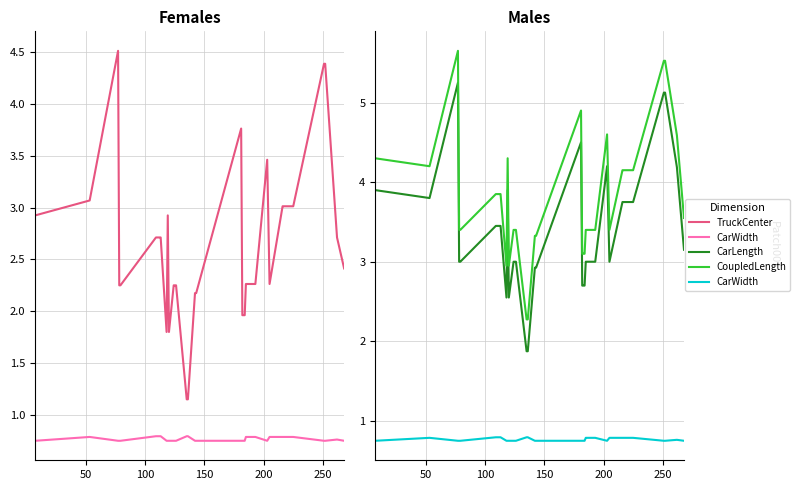

Reading left to right, extract all data points from this chart.

TruckCenter: 2.9	3.1	4.5	2.2	2.2	2.7	2.7	2.7	2.7	2.7	1.8	2.9	1.8	2.2	2.2	2.2	1.1	1.1	2.2	2.2	3.8	2.0	2.0	2.0	2.3	2.3	2.3	2.3	2.3	3.5	2.3	3.0	3.0	3.0	3.0	3.0	4.4	4.4	2.7	2.4
CarWidth: 0.8	0.8	0.8	0.8	0.8	0.8	0.8	0.8	0.8	0.8	0.8	0.8	0.8	0.8	0.8	0.8	0.8	0.8	0.8	0.8	0.8	0.8	0.8	0.8	0.8	0.8	0.8	0.8	0.8	0.8	0.8	0.8	0.8	0.8	0.8	0.8	0.8	0.8	0.8	0.8
CarLength: 3.9	3.8	5.2	3.0	3.0	3.5	3.5	3.5	3.5	3.5	2.5	3.9	2.5	3.0	3.0	3.0	1.9	1.9	2.9	2.9	4.5	2.7	2.7	2.7	3.0	3.0	3.0	3.0	3.0	4.2	3.0	3.8	3.8	3.8	3.8	3.8	5.1	5.1	4.2	3.1
CoupledLength: 4.3	4.2	5.7	3.4	3.4	3.9	3.9	3.9	3.9	3.9	3.0	4.3	3.0	3.4	3.4	3.4	2.3	2.3	3.3	3.3	4.9	3.1	3.1	3.1	3.4	3.4	3.4	3.4	3.4	4.6	3.4	4.2	4.2	4.2	4.2	4.2	5.5	5.5	4.6	3.5